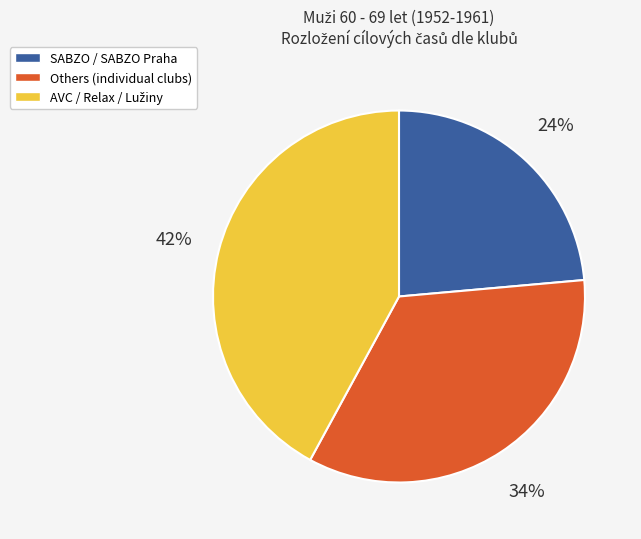

Is there any slice that represents more than half of the pie?

No